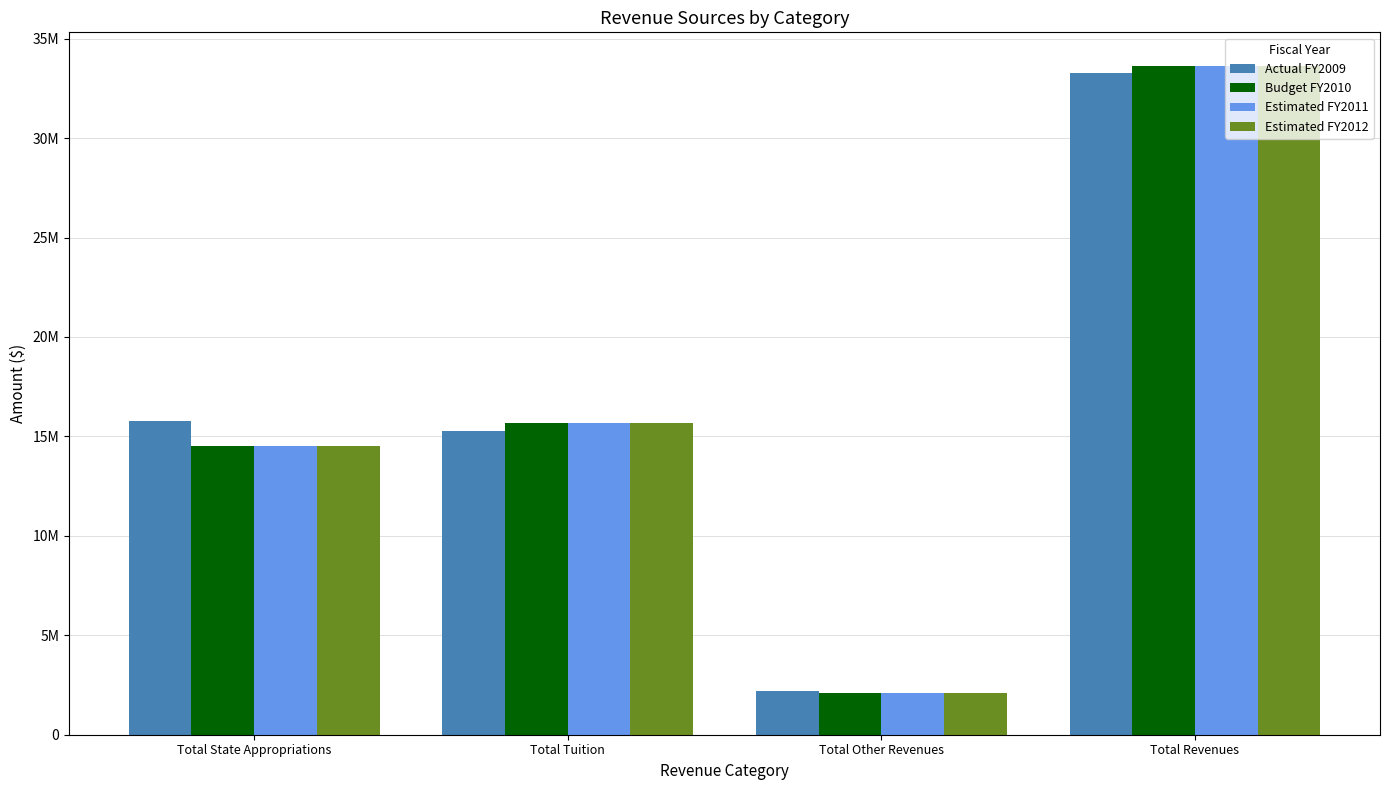

What is the label of the 4th bar from the left?

Total Revenues